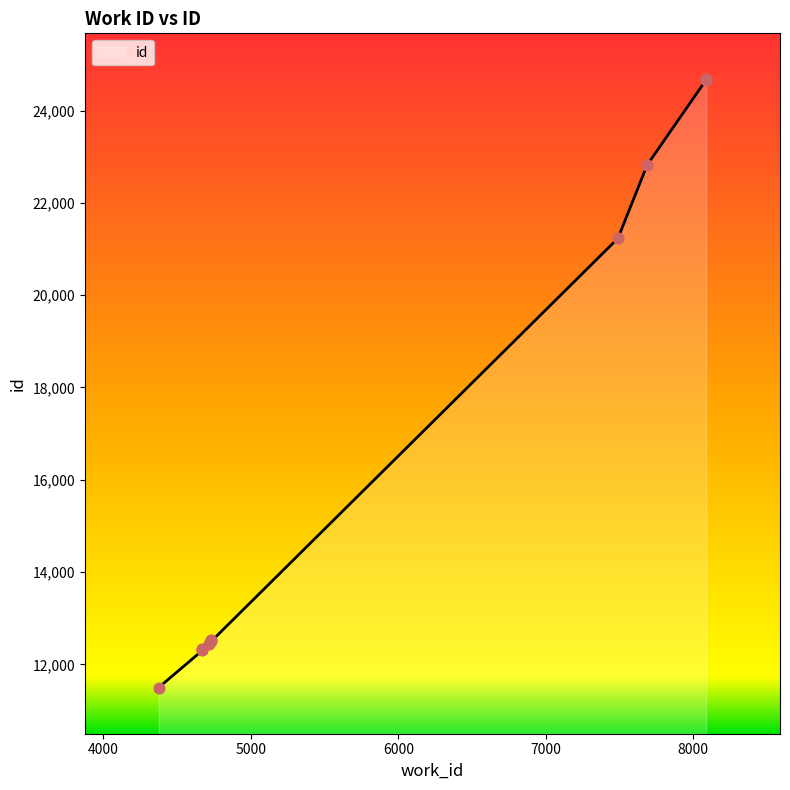

What is the change in value from 4374 to 4731?

+1026